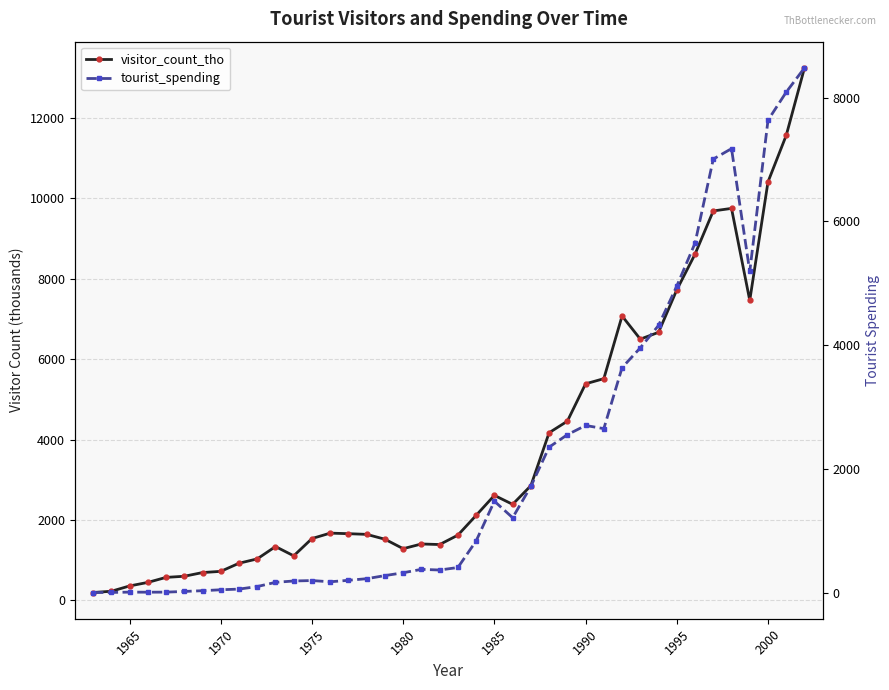

Is the value of visitor_count_tho at 20 greater than the value of tourist_spending at 14?

Yes